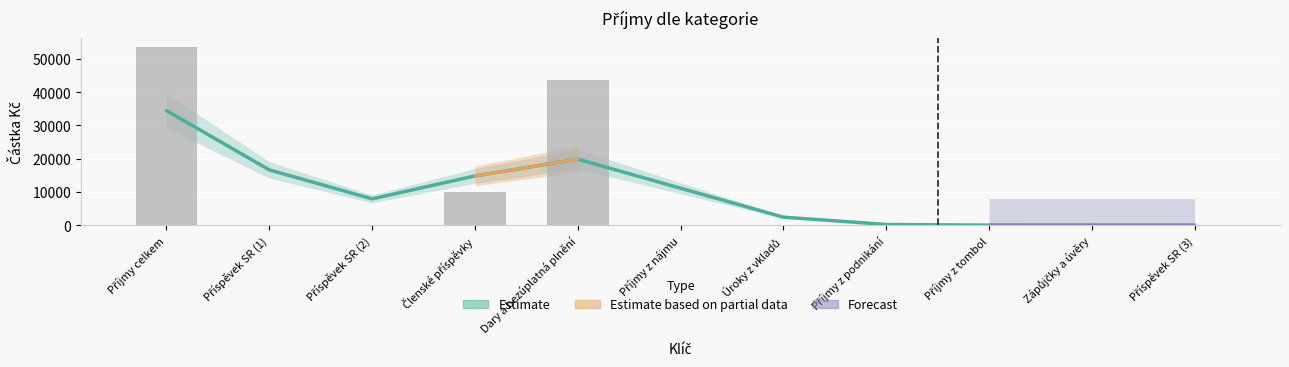

Are the bars horizontal?

No